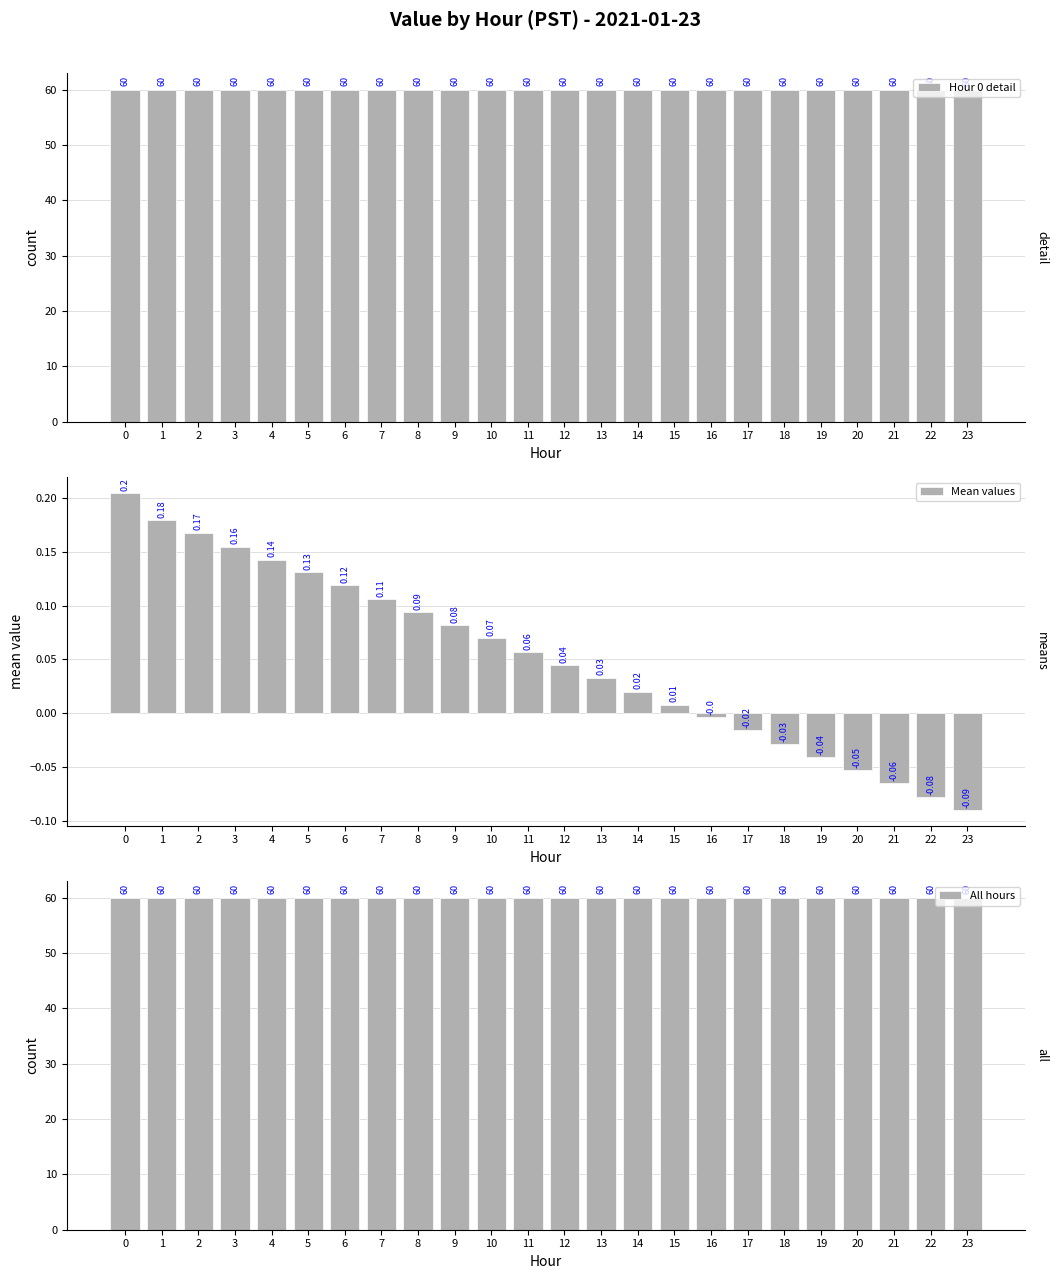

What is the minimum value for All hours?

60.0